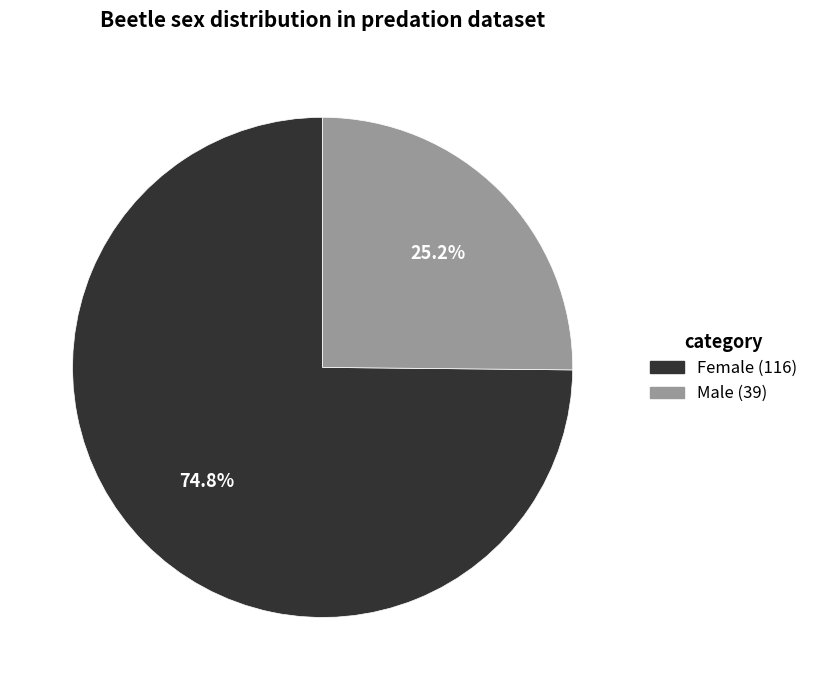

The Female (116) slice represents 75% of the pie. True or false?

True